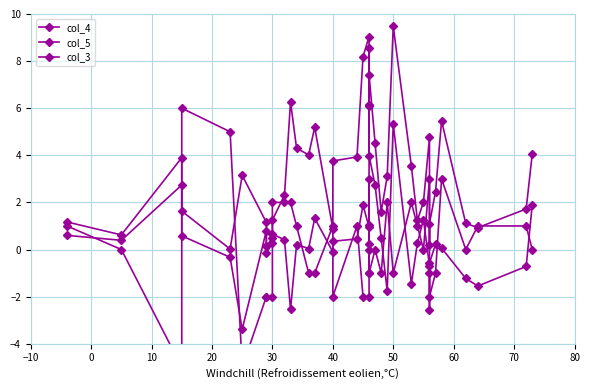

What is the average value of the col_3 series?

0.1